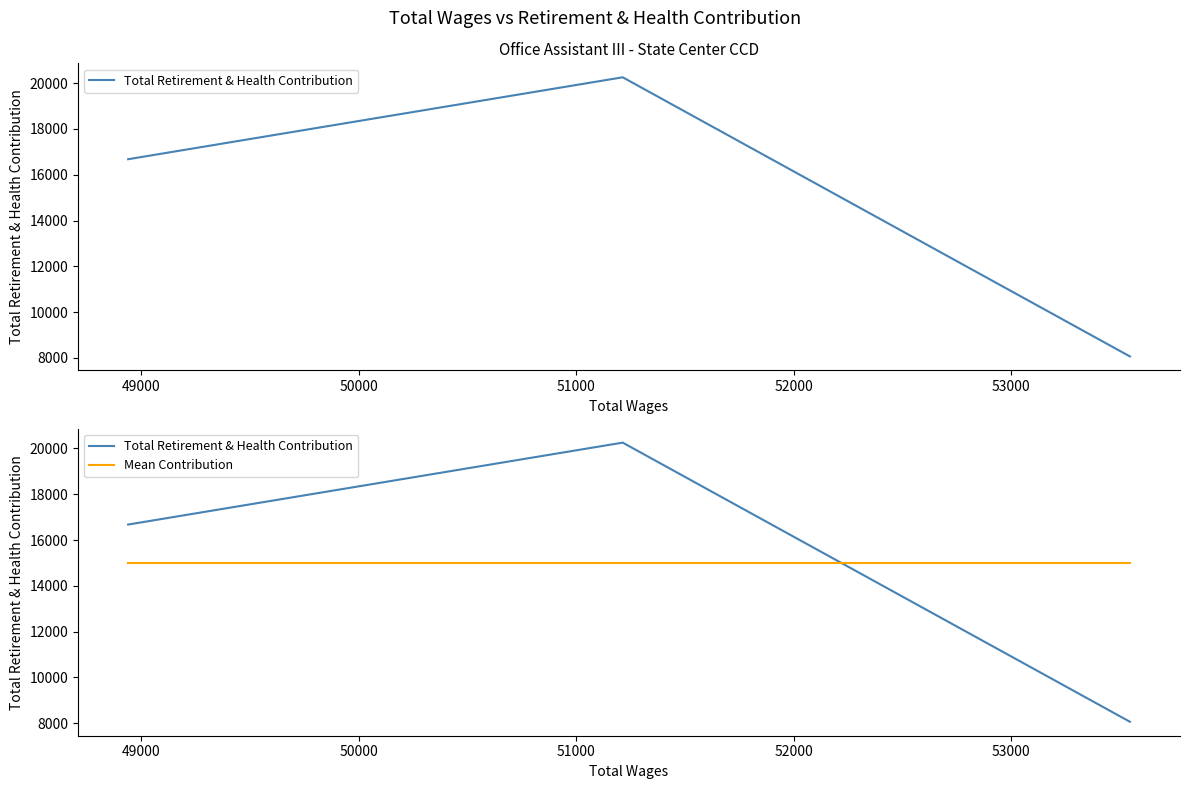

Which series changed the most between 49000 and 50000?

Total Retirement & Health Contribution